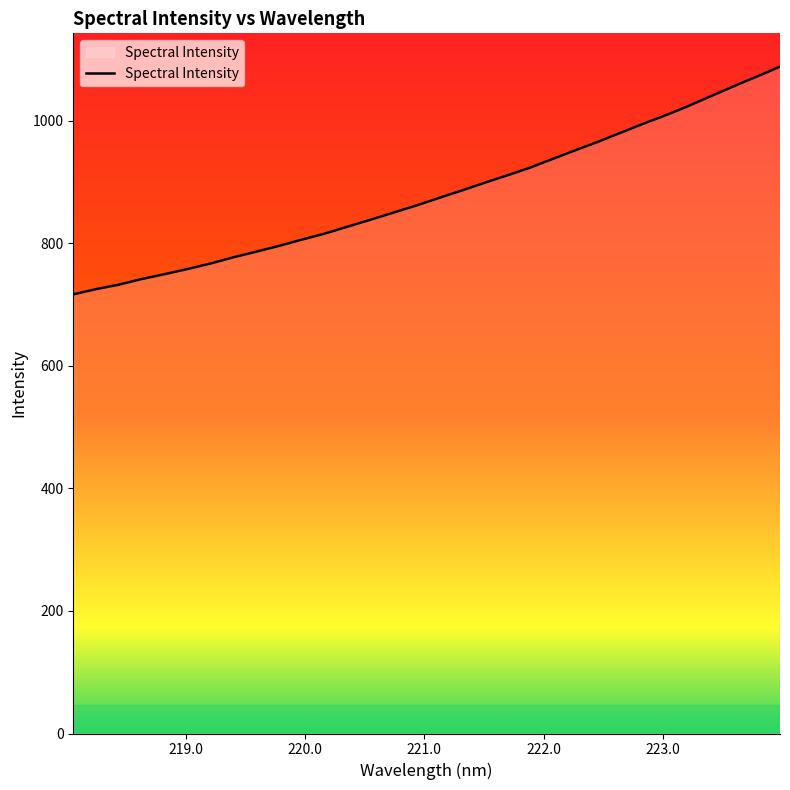

What is the difference between the maximum and minimum values?

371.5